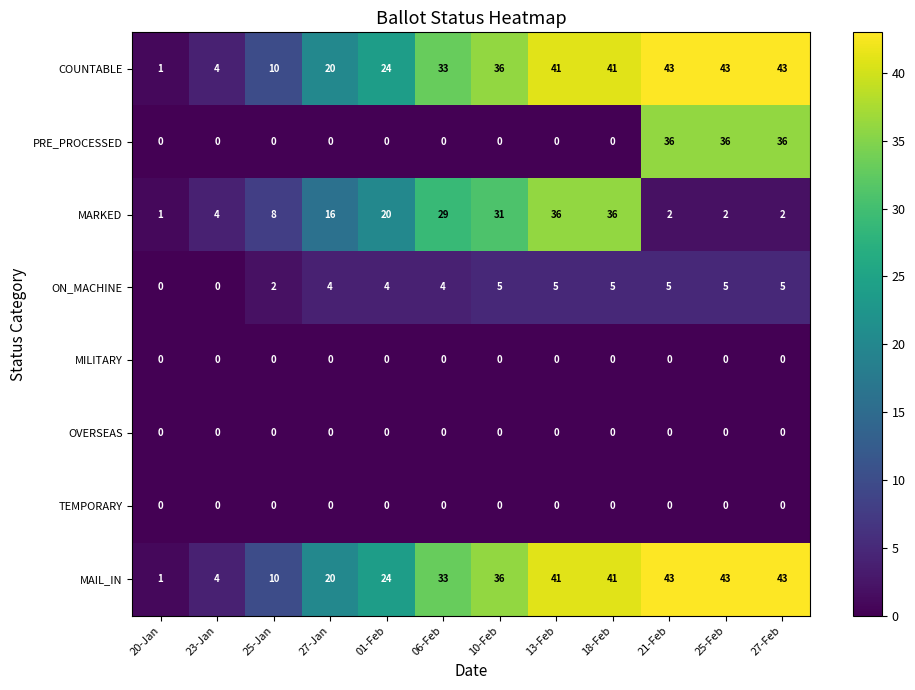

Is the value of PRE_PROCESSED at 21-Feb greater than the value of MILITARY at 18-Feb?

Yes